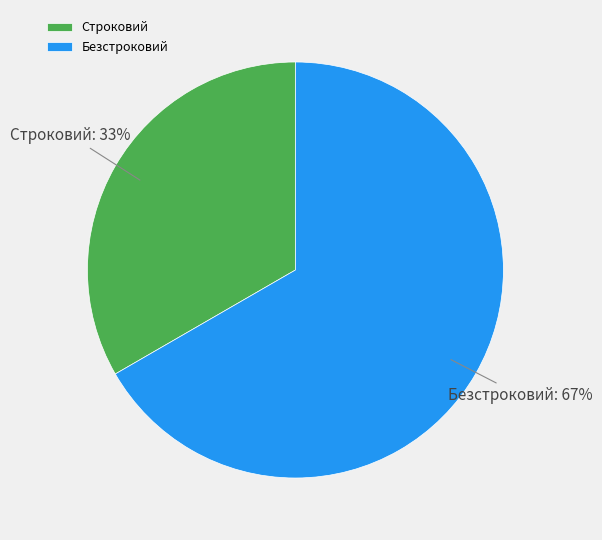

To the nearest percent, what is the average slice percentage?

50%